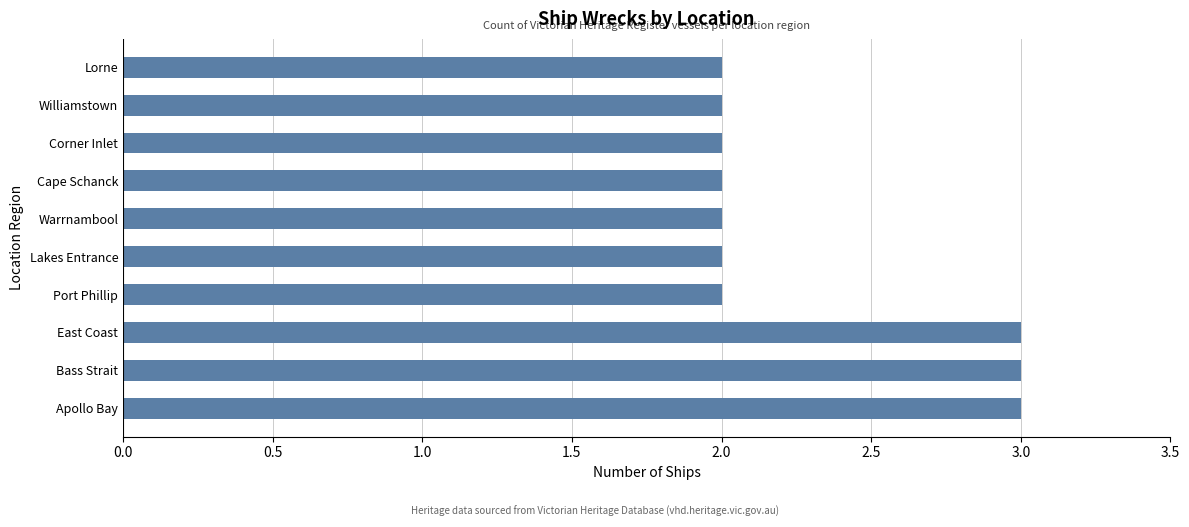

What is the smallest value displayed?

2